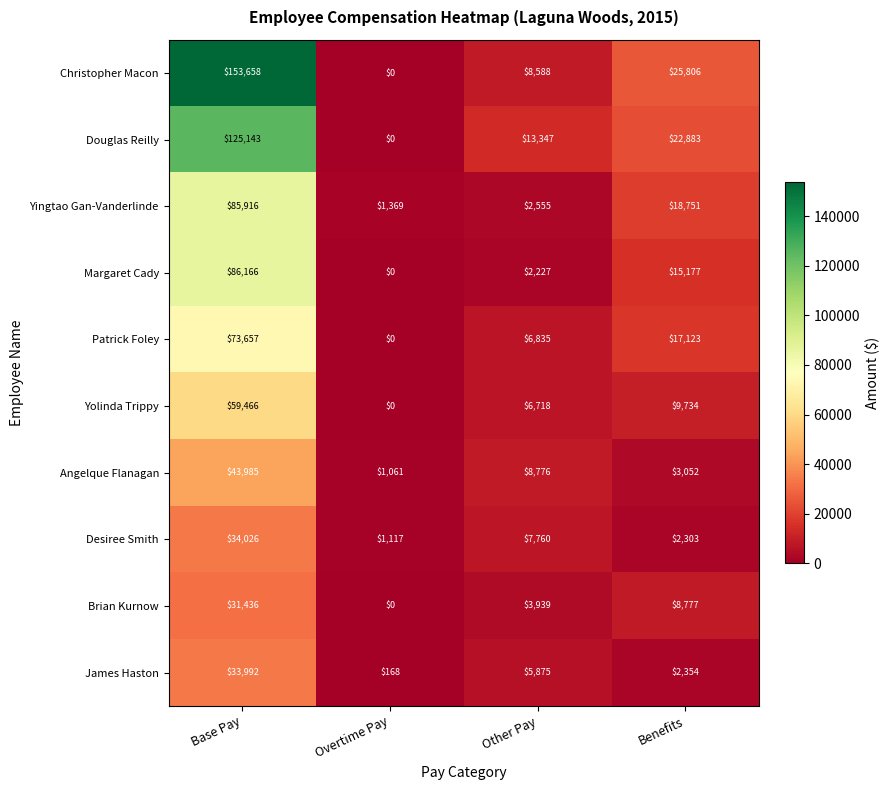

What is the sum of the Patrick Foley values at Benefits and Base Pay?

90780